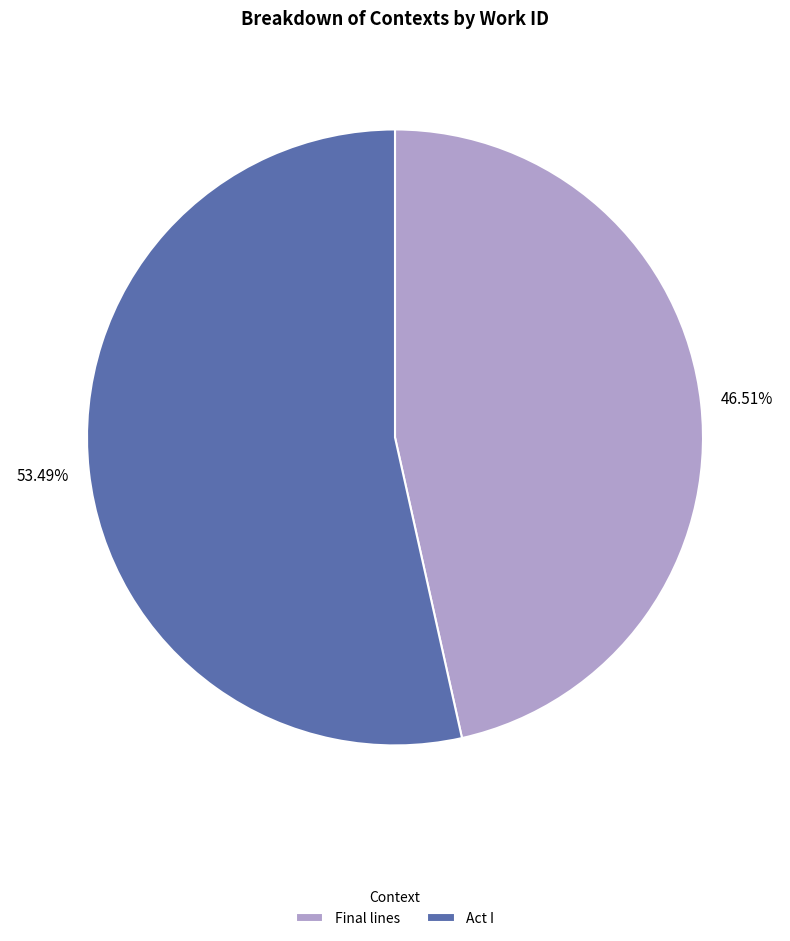

How many slices are in this pie chart?

2